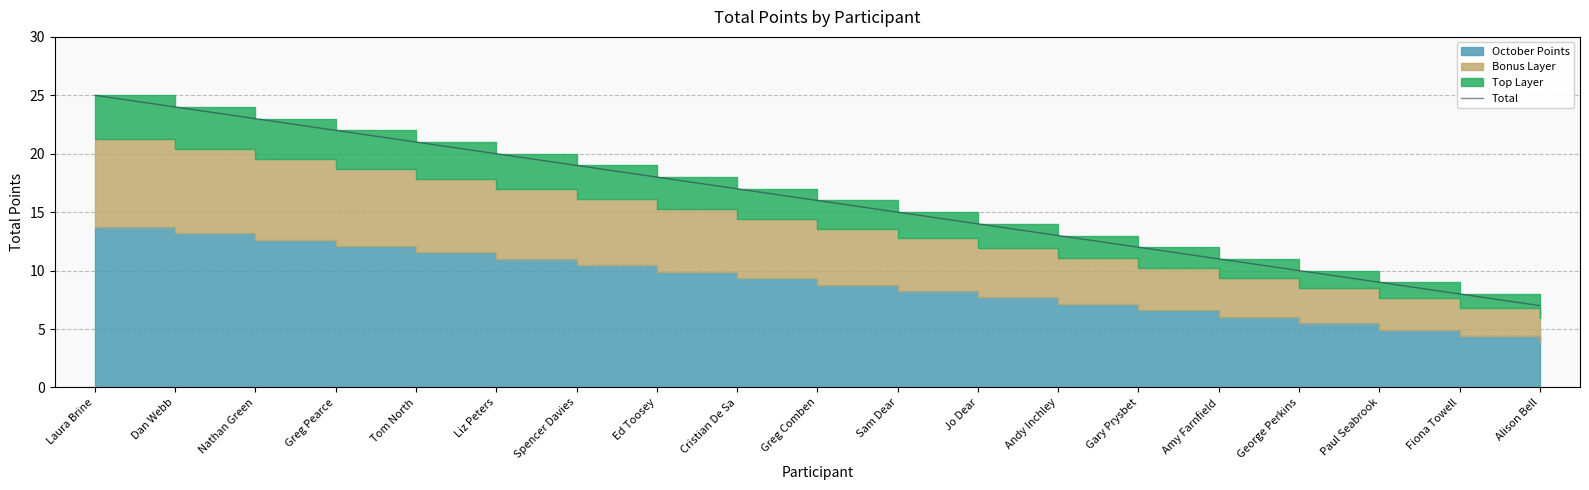

Rank the categories by value from lowest to highest.

Alison Bell, Fiona Towell, Paul Seabrook, George Perkins, Amy Farnfield, Gary Prysbet, Andy Inchley, Jo Dear, Sam Dear, Greg Comben, Cristian De Sa, Ed Toosey, Spencer Davies, Liz Peters, Tom North, Greg Pearce, Nathan Green, Dan Webb, Laura Brine